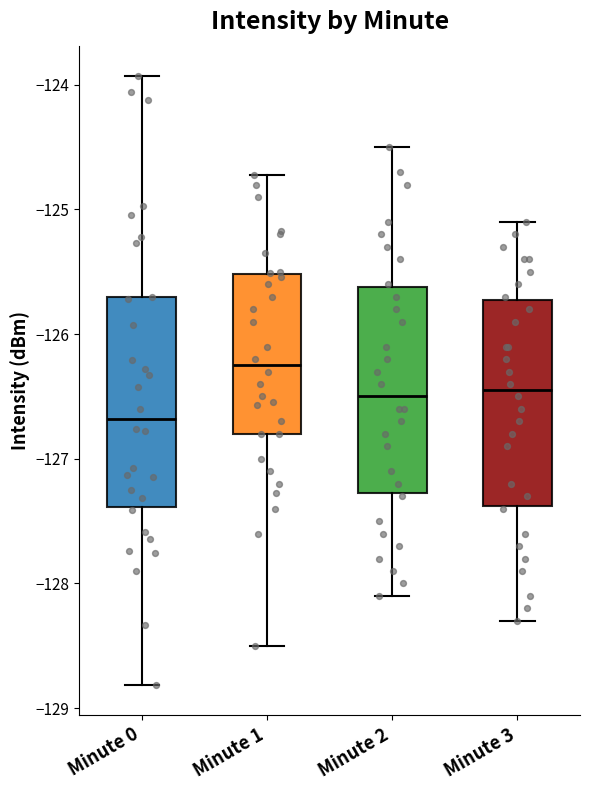

Reading left to right, read every box against the y-axis: the position of its median line, the range the box covers, and the ends of its whiskers. The values are not printed on the chart, so give them approximately, as read against the axis.

Minute 0: median -126.7, box -127.4 to -125.7, whiskers -128.8 to -123.9
Minute 1: median -126.2, box -126.8 to -125.5, whiskers -128.5 to -124.7
Minute 2: median -126.5, box -127.3 to -125.6, whiskers -128.1 to -124.5
Minute 3: median -126.4, box -127.4 to -125.7, whiskers -128.3 to -125.1